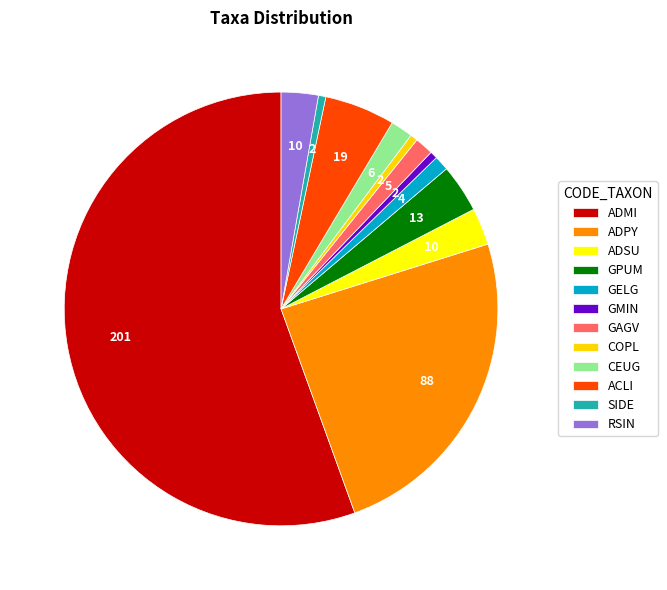

Approximately how many times larger is the value at CEUG compared to RSIN?

0.6